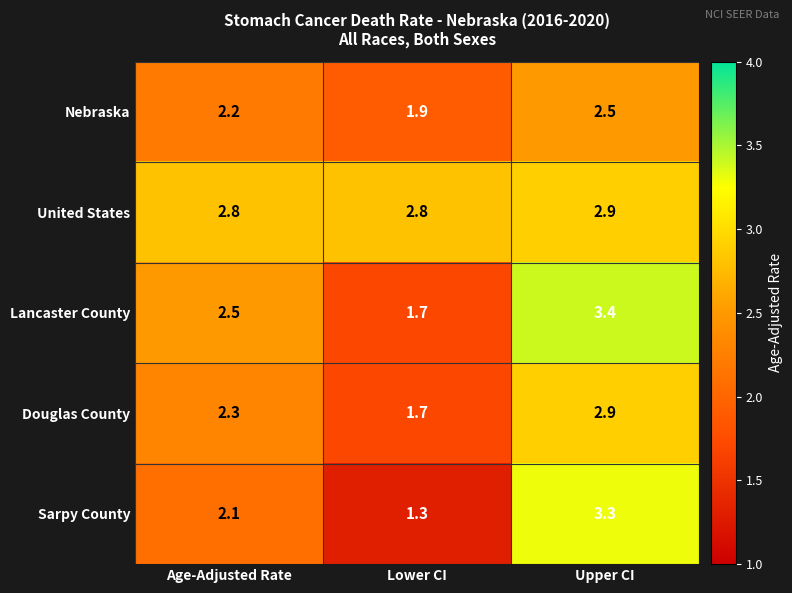

Read the Sarpy County value at Age-Adjusted Rate.

2.1